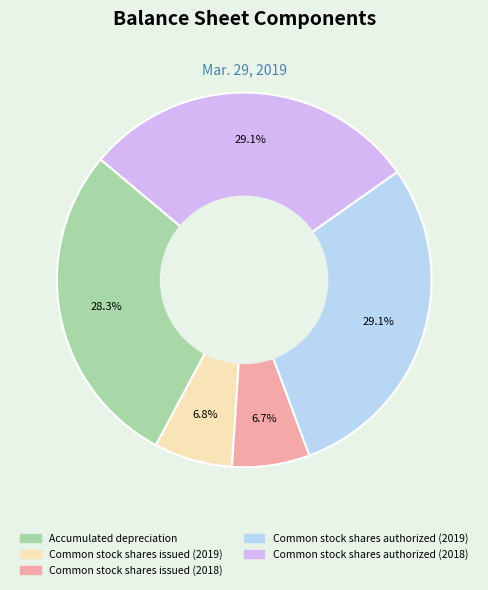

Is it true that Common stock shares authorized (2018) is 19% of the pie?

False